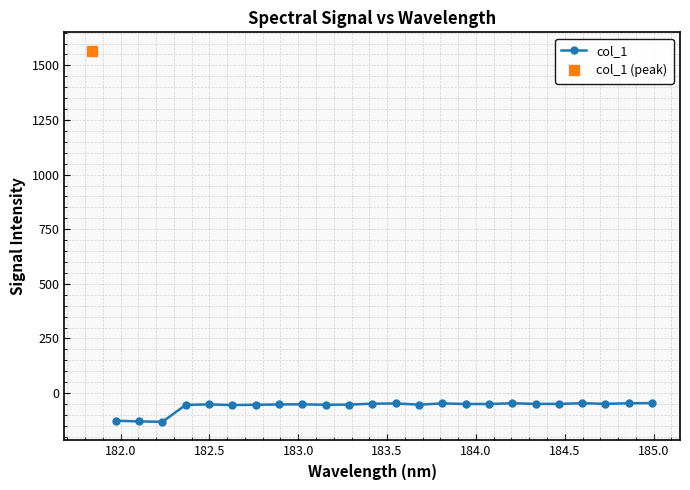

True or false: col_1 has more than 2 interior local peaks.

True